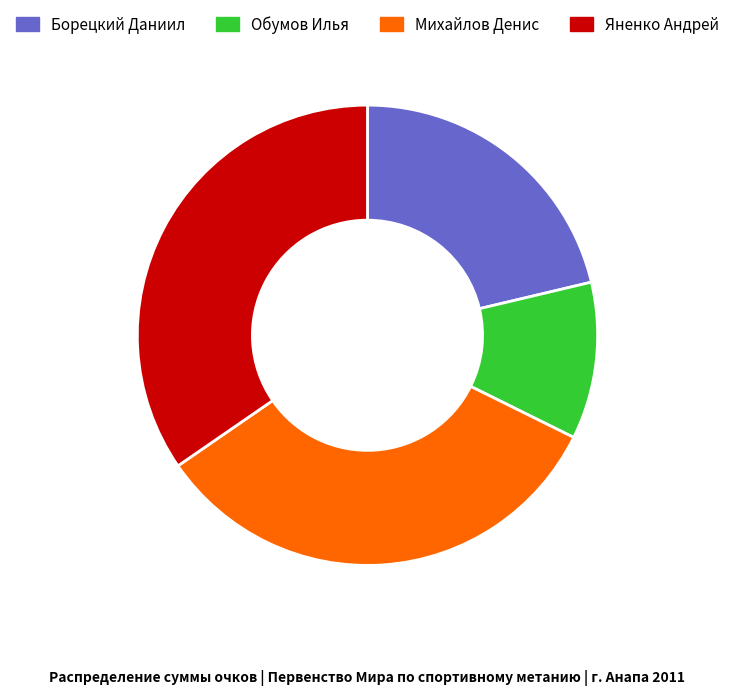

True or false: Борецкий Даниил accounts for 21% of the total.

True